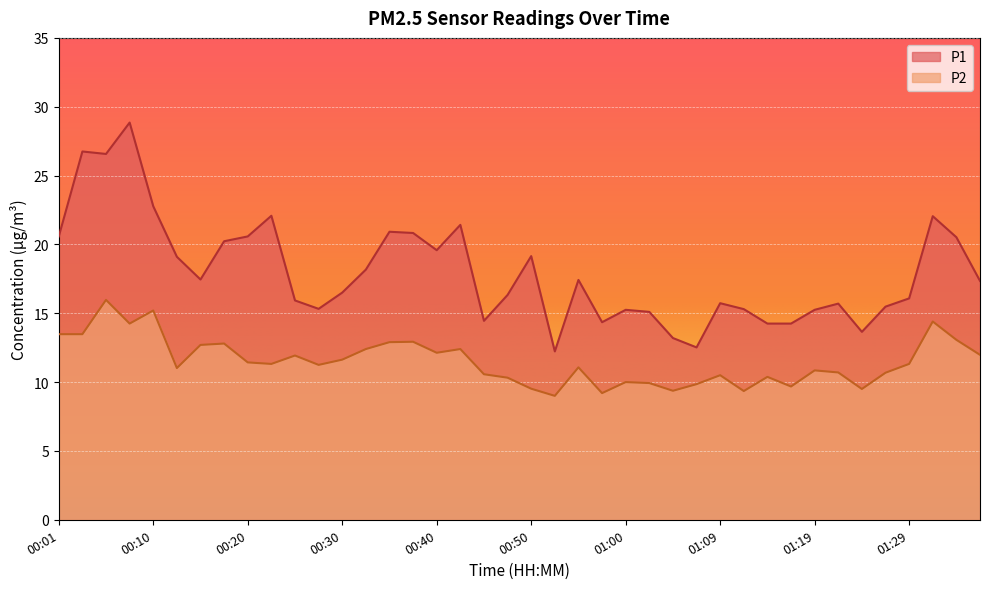

How many lines are shown in the chart?

2